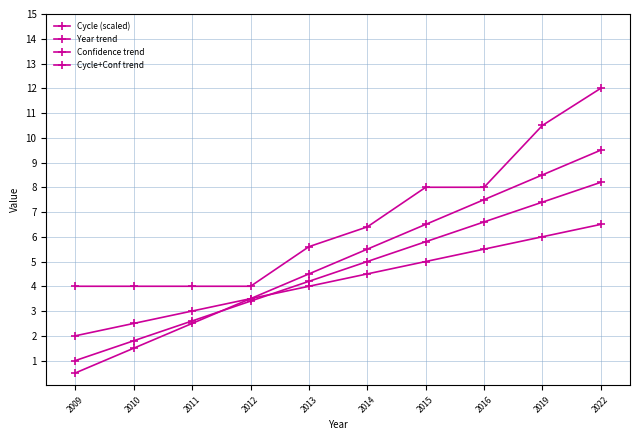

How many lines are shown in the chart?

4